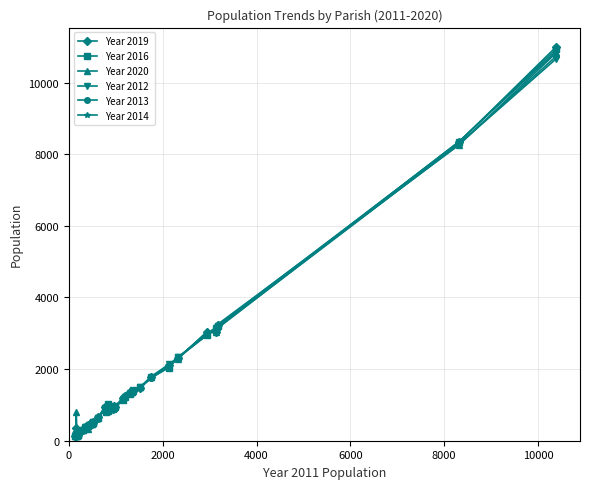

What is the greatest value displayed?

10992